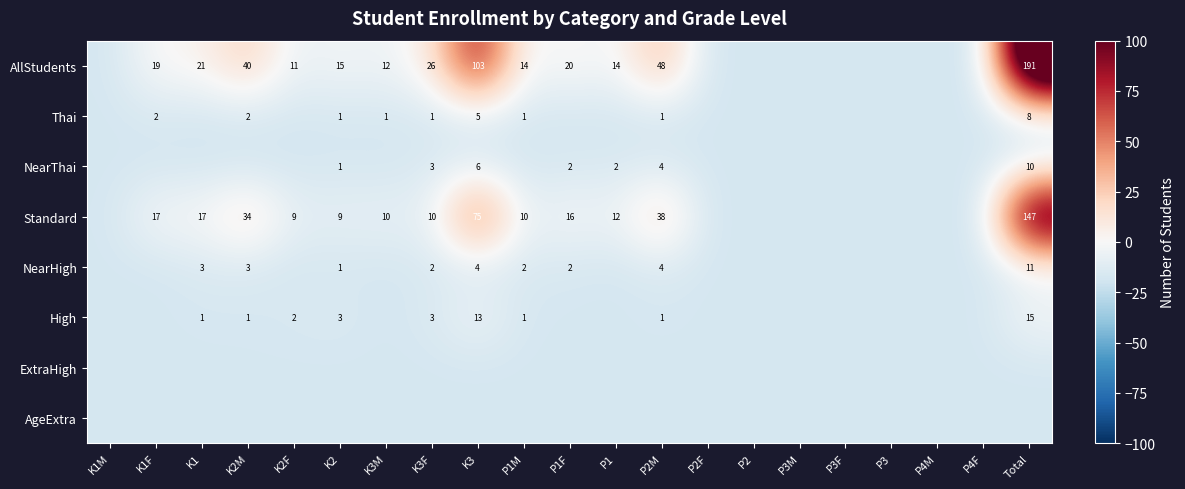

Rank the series by their maximum value, from lowest to highest.

ExtraHigh, AgeExtra, Thai, NearThai, NearHigh, High, Standard, AllStudents